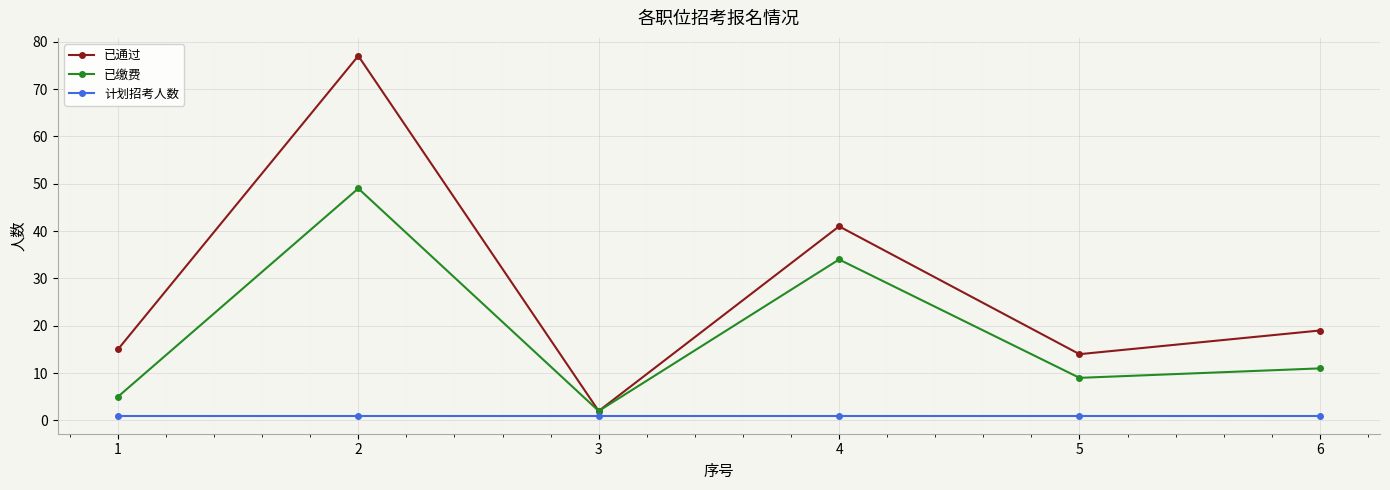

Rank the categories by 已缴费 value from highest to lowest.

2, 4, 6, 5, 1, 3